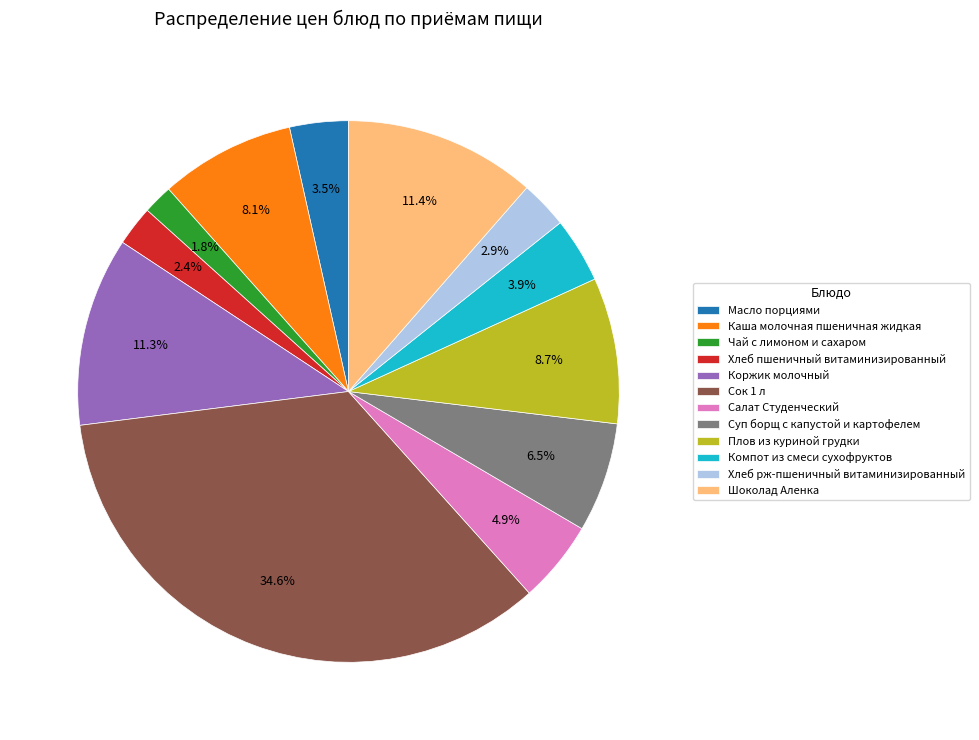

To the nearest percent, what percentage of the pie is Коржик молочный?

11%